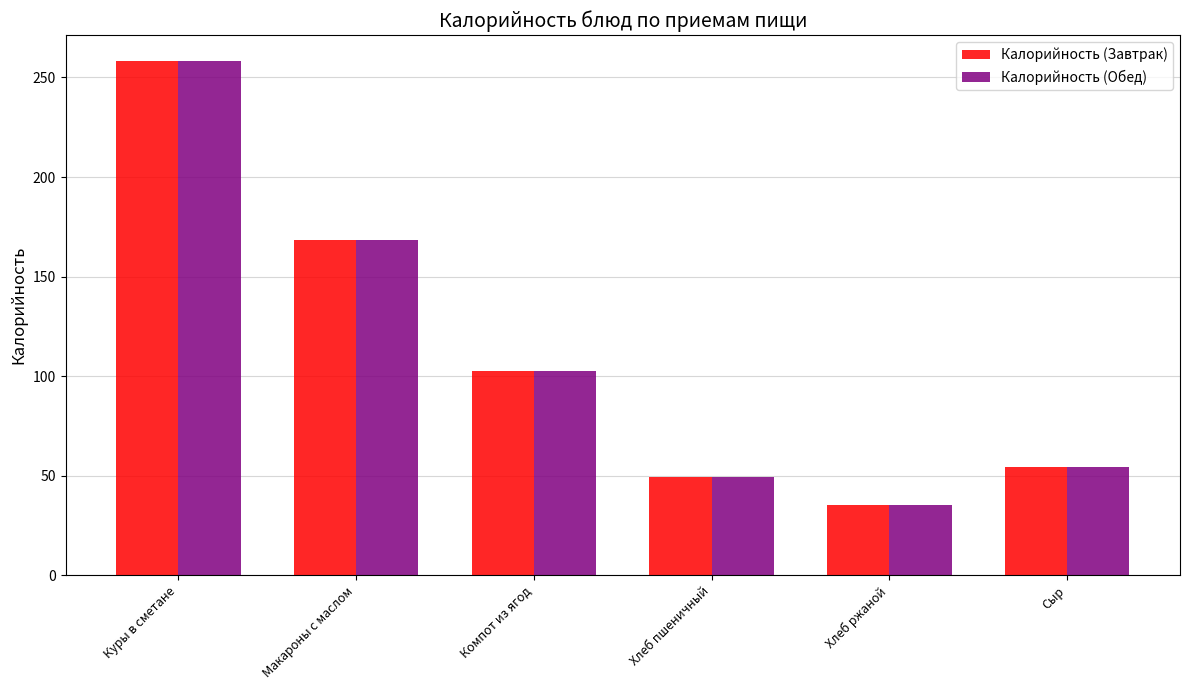

At which category is the sum across all series the highest?

Куры в сметане